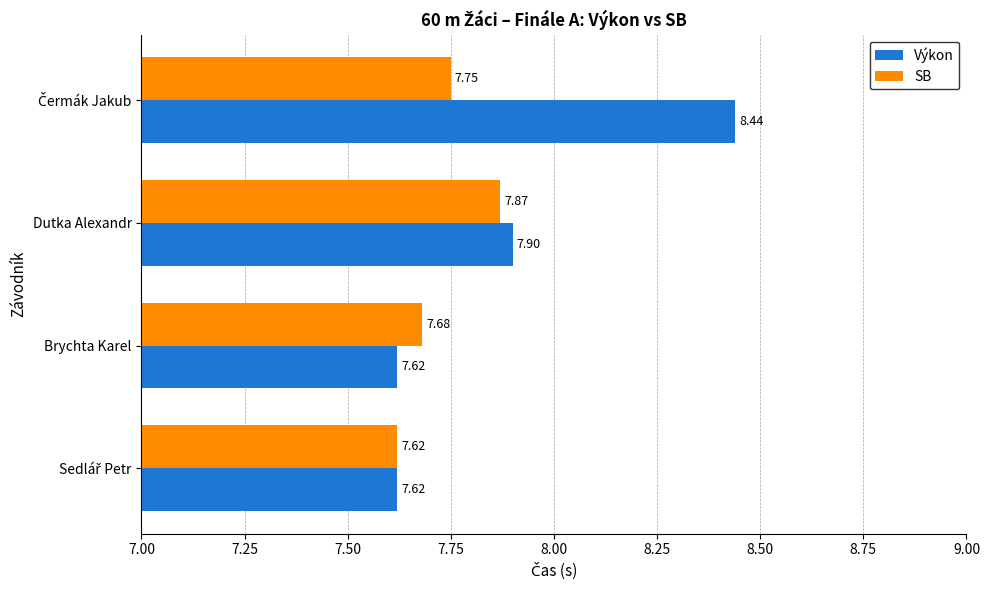

Where is Výkon nearest to the value 8?

Dutka Alexandr